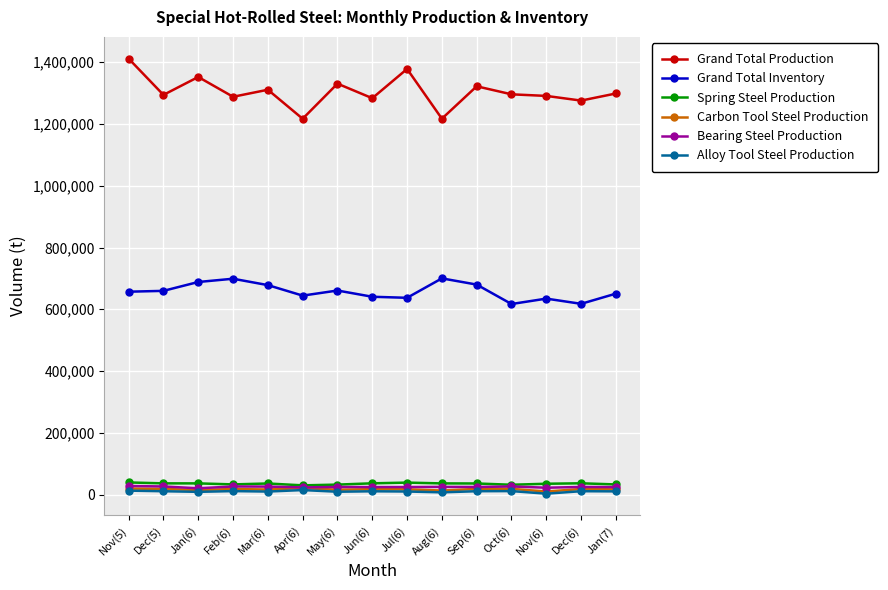

What is the maximum value shown in the chart?

1411648